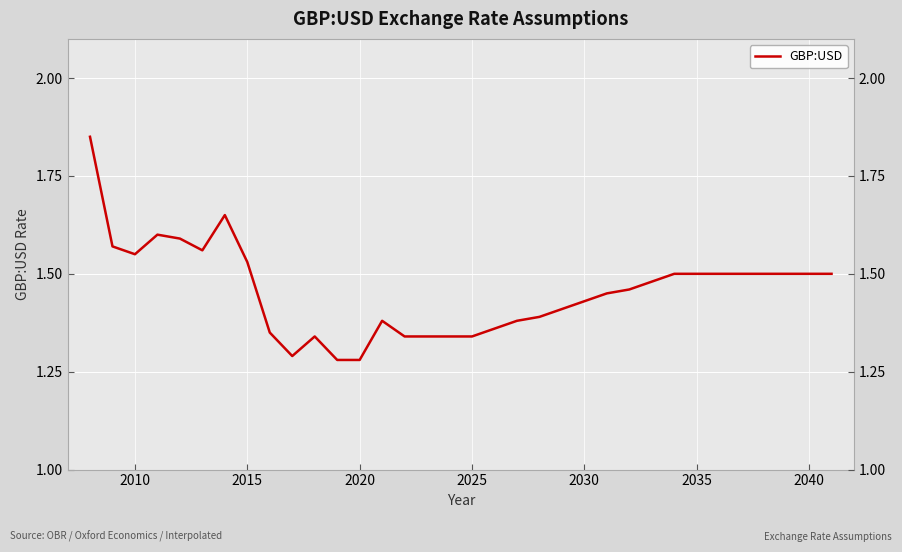

What is the greatest value displayed?

1.9